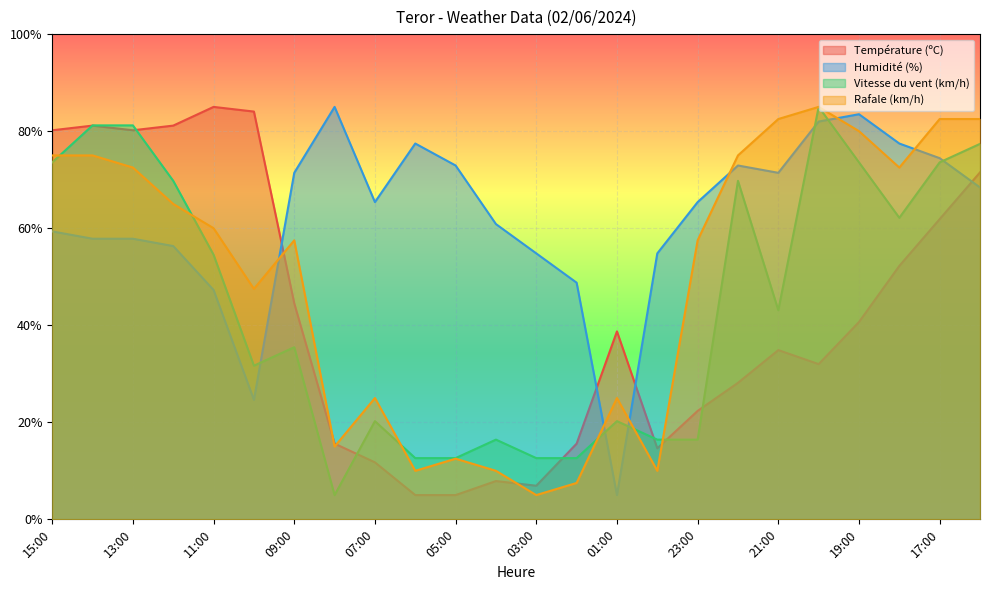

At which category does Température (ºC) reach its first local peak?

14:00